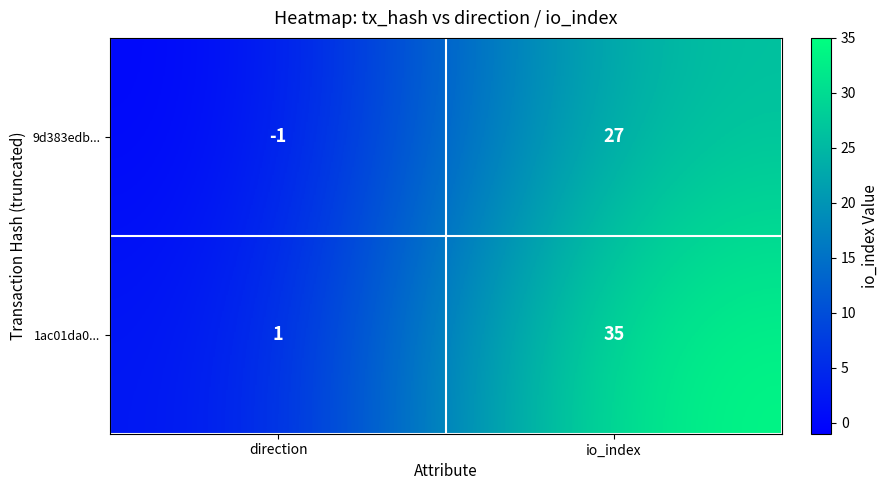

Is the value of 1ac01da0... at io_index greater than the value of 9d383edb... at io_index?

Yes